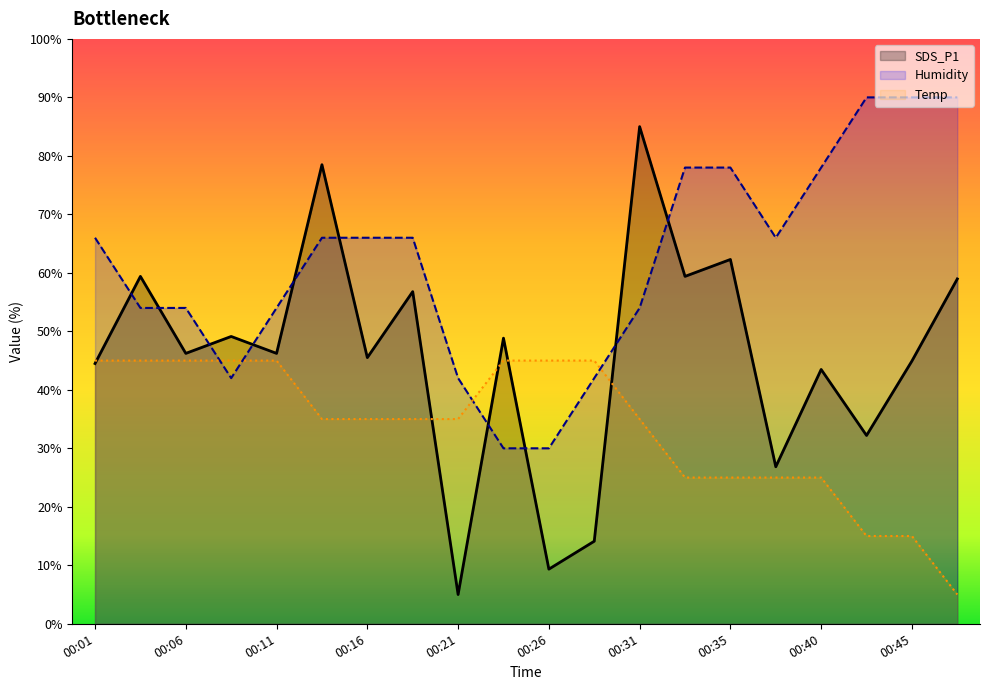

Reading left to right, list all the values displayed in this chart.

SDS_P1: 44.5	59.4	46.2	49.1	46.2	78.5	45.5	56.8	5.0	48.8	9.3	14.1	85.0	59.4	62.3	26.8	43.5	32.2	44.9	59.0
Humidity: 66.0	54.0	54.0	42.0	54.0	66.0	66.0	66.0	42.0	30.0	30.0	42.0	54.0	78.0	78.0	66.0	78.0	90.0	90.0	90.0
Temp: 45.0	45.0	45.0	45.0	45.0	35.0	35.0	35.0	35.0	45.0	45.0	45.0	35.0	25.0	25.0	25.0	25.0	15.0	15.0	5.0